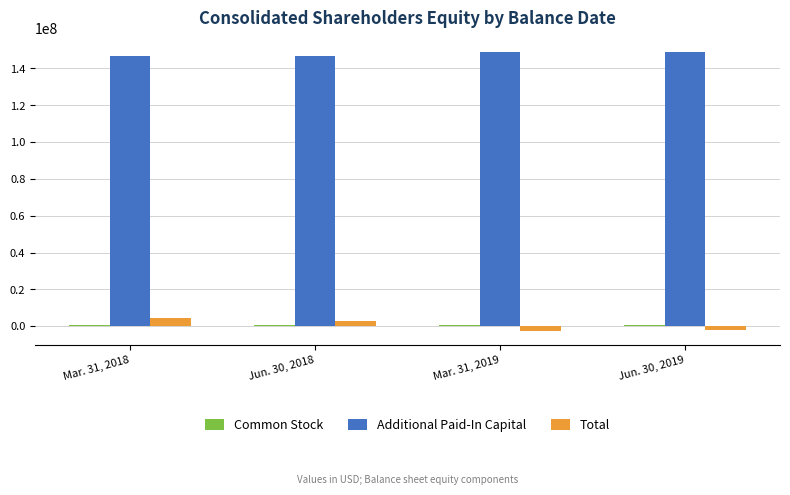

What is the difference between the highest and lowest values at Mar. 31, 2018?

145799873